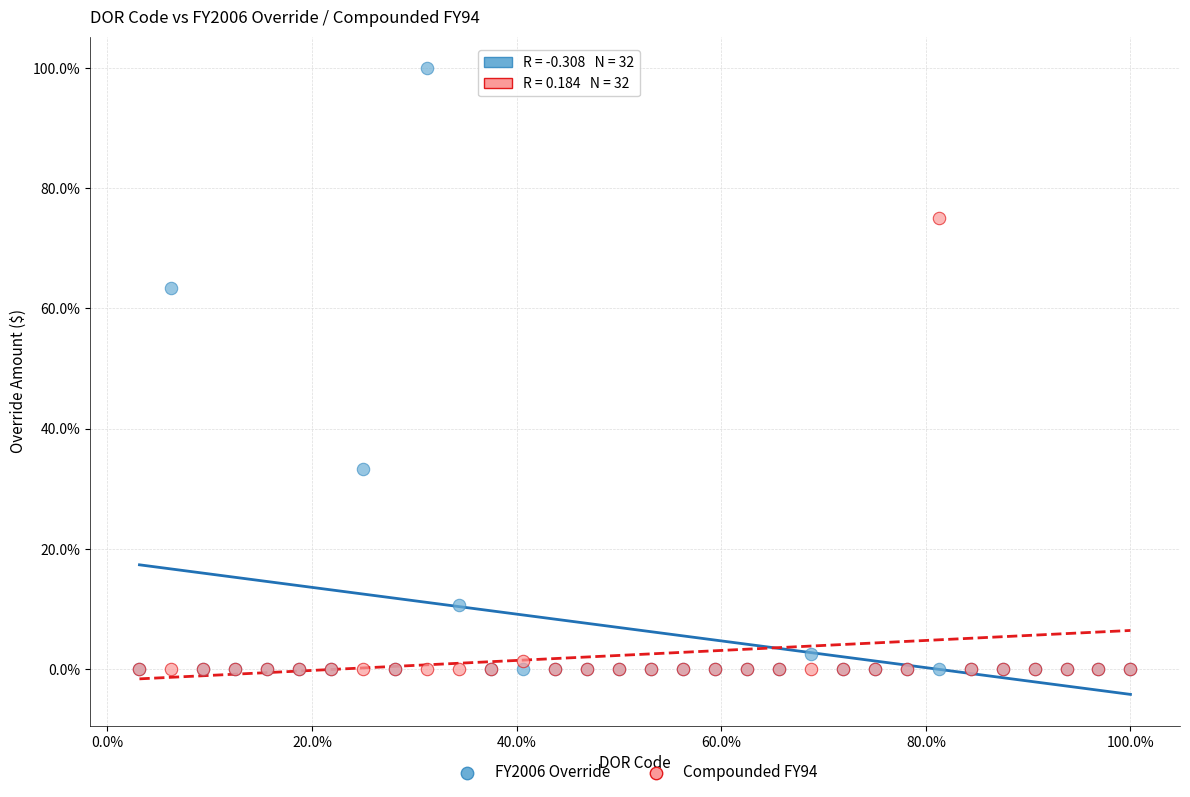

What are all the series names shown in the legend?

FY2006 Override, Compounded FY94